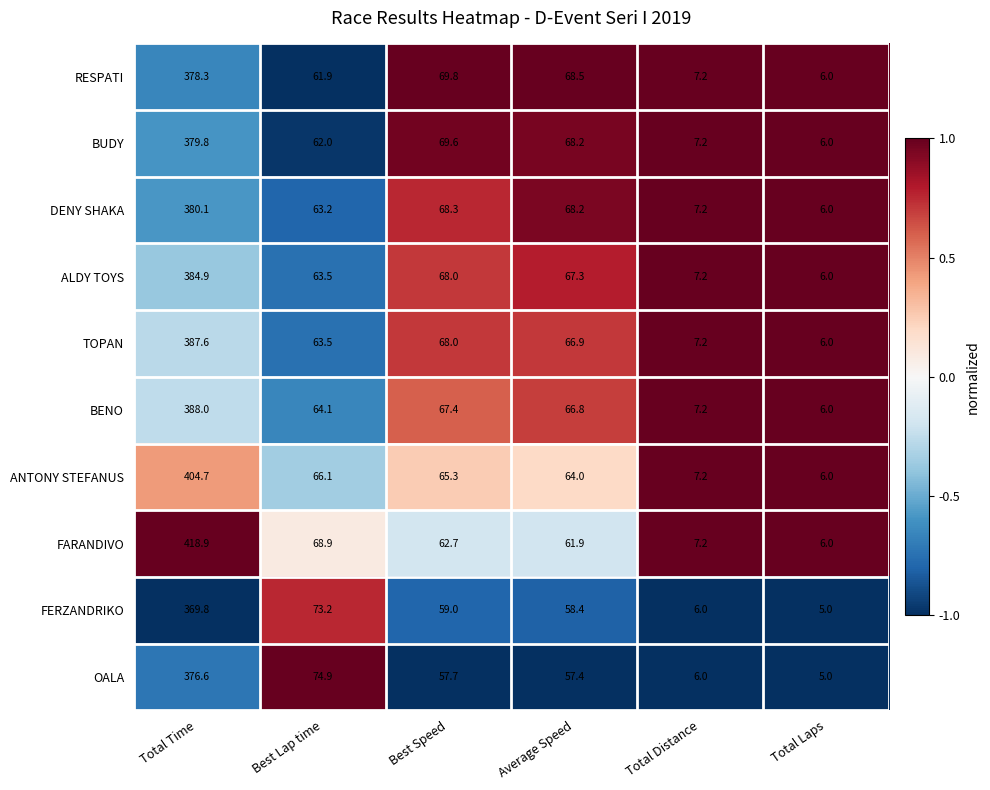

How many values in the DENY SHAKA series are below 68?

3